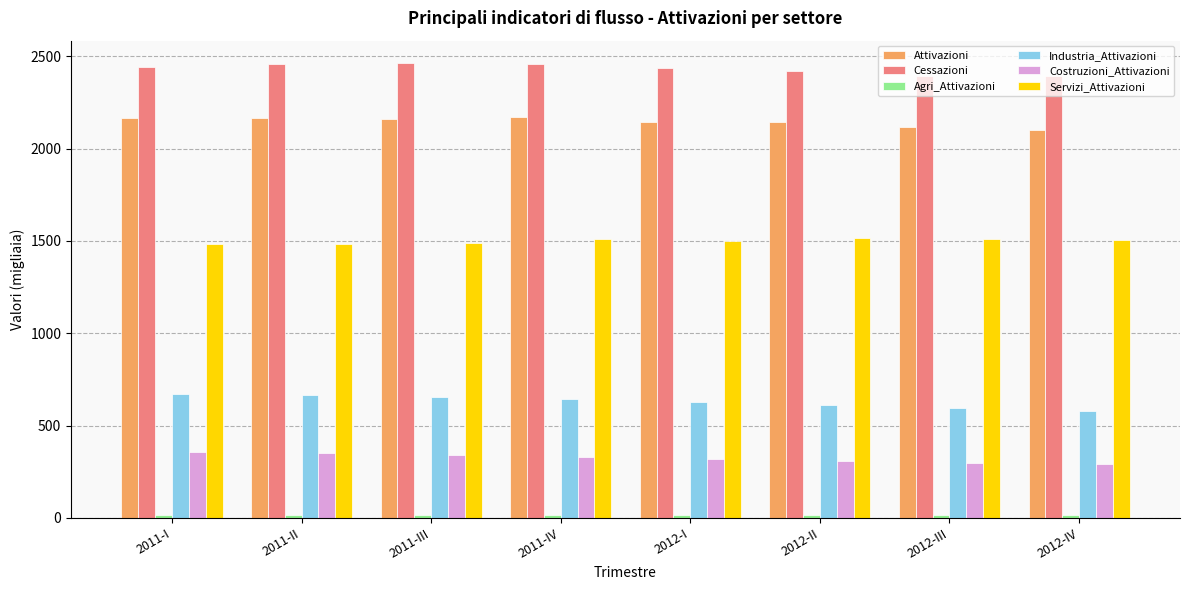

What is the lowest value of the Costruzioni_Attivazioni series?

290.4